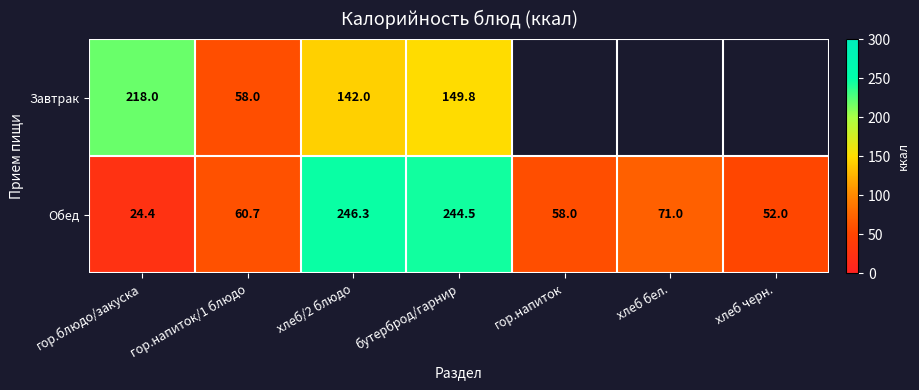

The Обед series shows 71.1 at хлеб черн.. True or false?

False